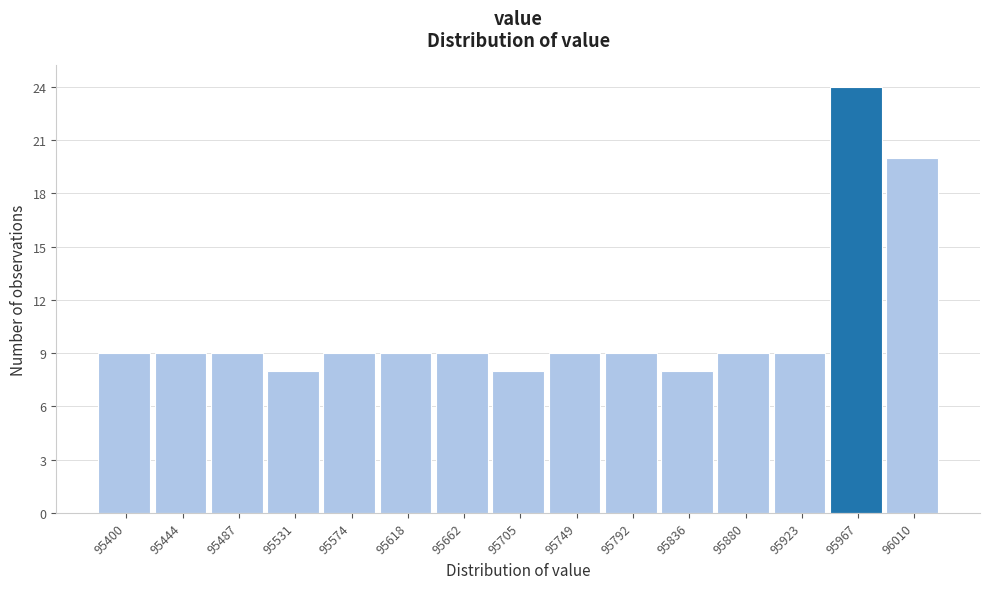

Reading left to right, list all the values displayed in this chart.

9	9	9	8	9	9	9	8	9	9	8	9	9	24	20